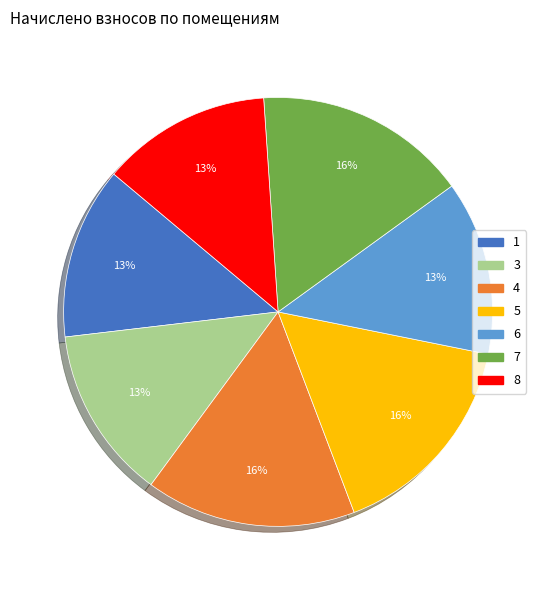

Combined, do 8 and 3 account for over 50%?

No